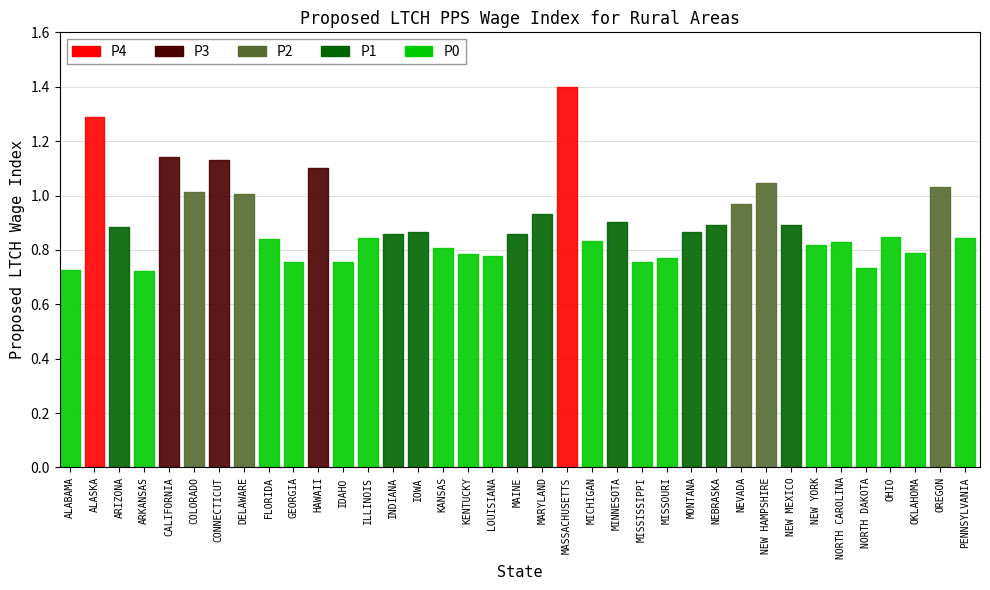

What is the minimum value shown in the chart?

0.7